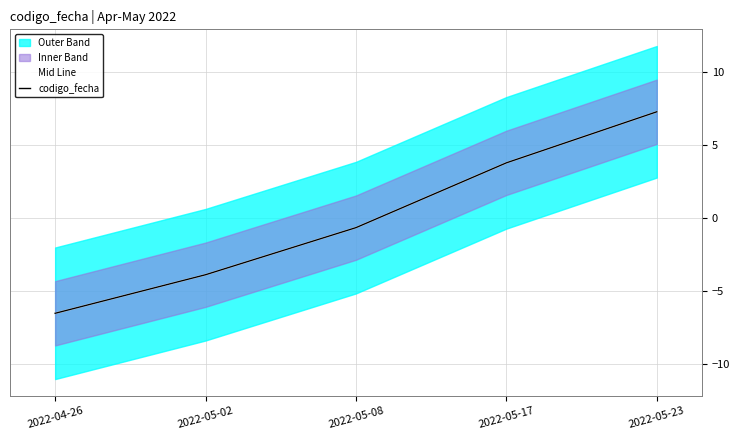

At how many categories does at least one series exceed 2?

2